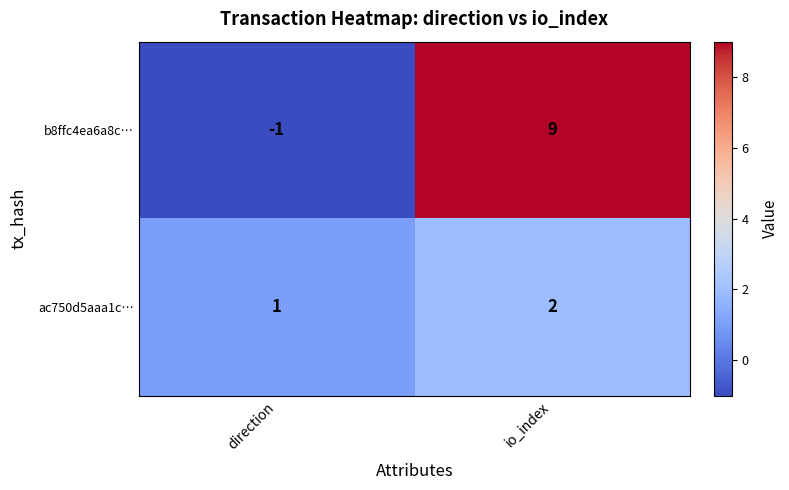

Reading left to right, list all the values displayed in this chart.

b8ffc4ea6a8c…: -1	9
ac750d5aaa1c…: 1	2